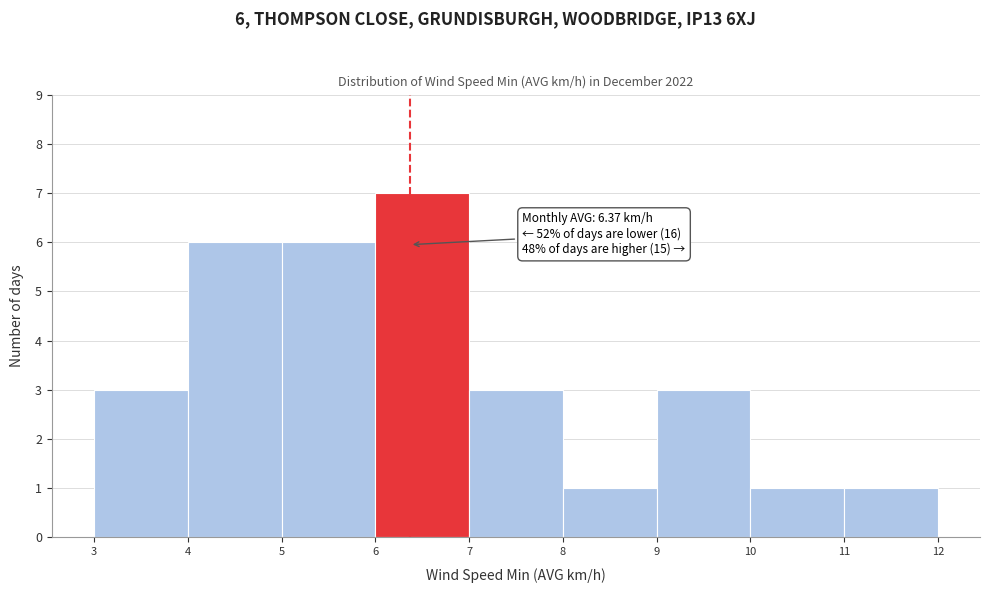

Which range on the x-axis has the tallest bar?

6 to 7